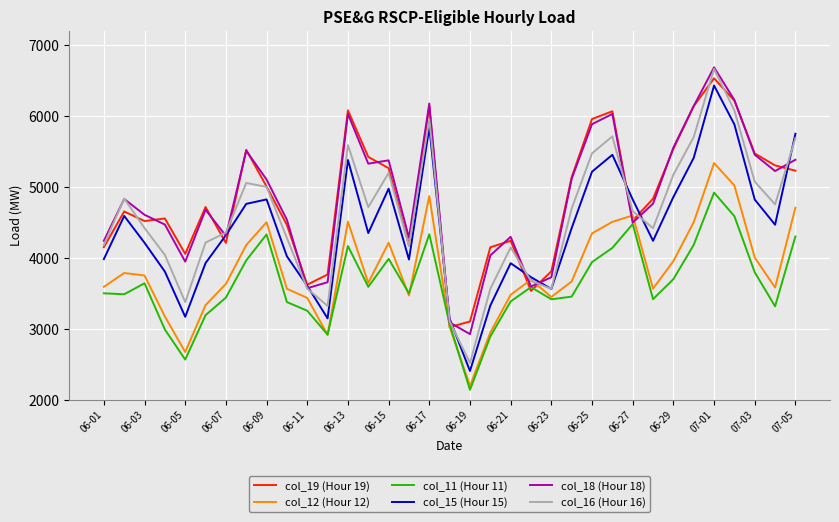

How many lines are shown in the chart?

6